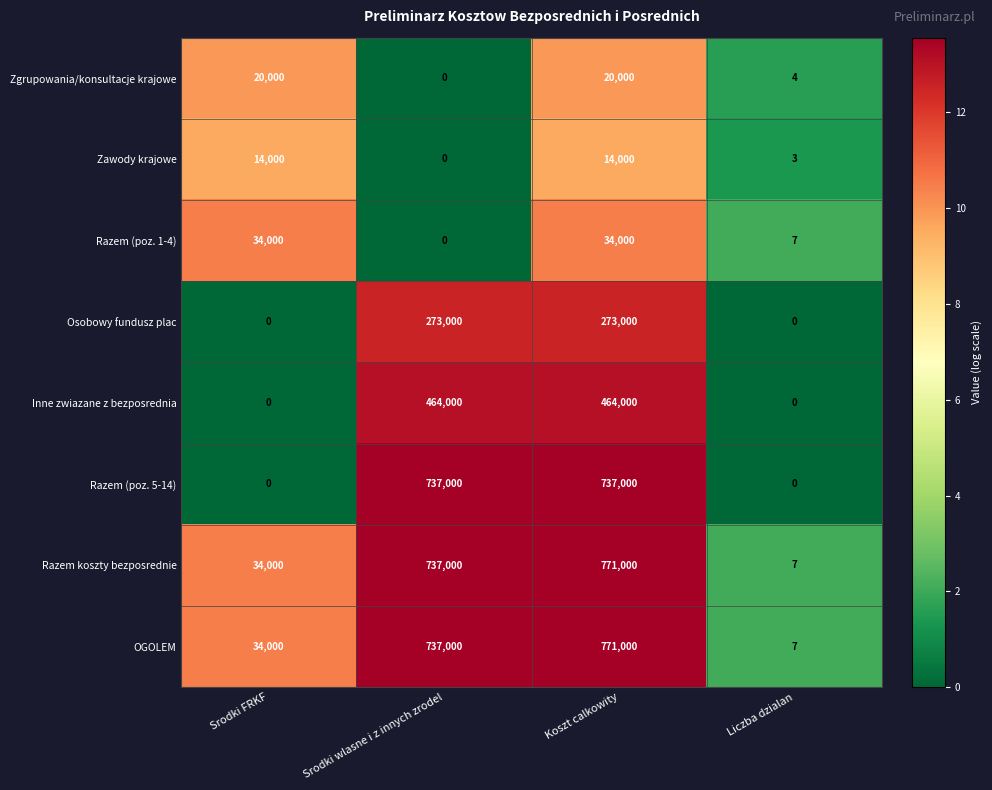

The Zgrupowania/konsultacje krajowe series shows 20000 at Srodki FRKF. True or false?

True